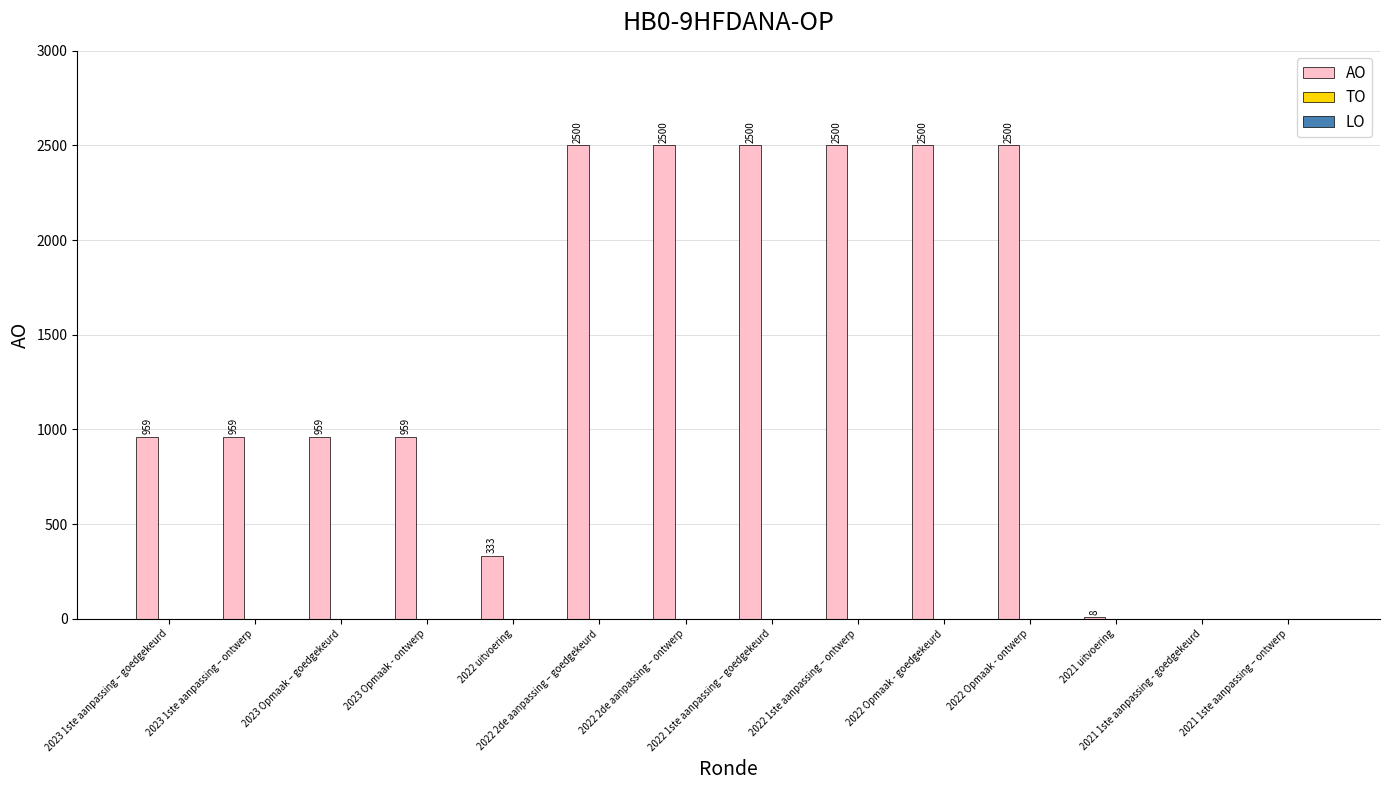

How many values are between 333 and 2500?

11